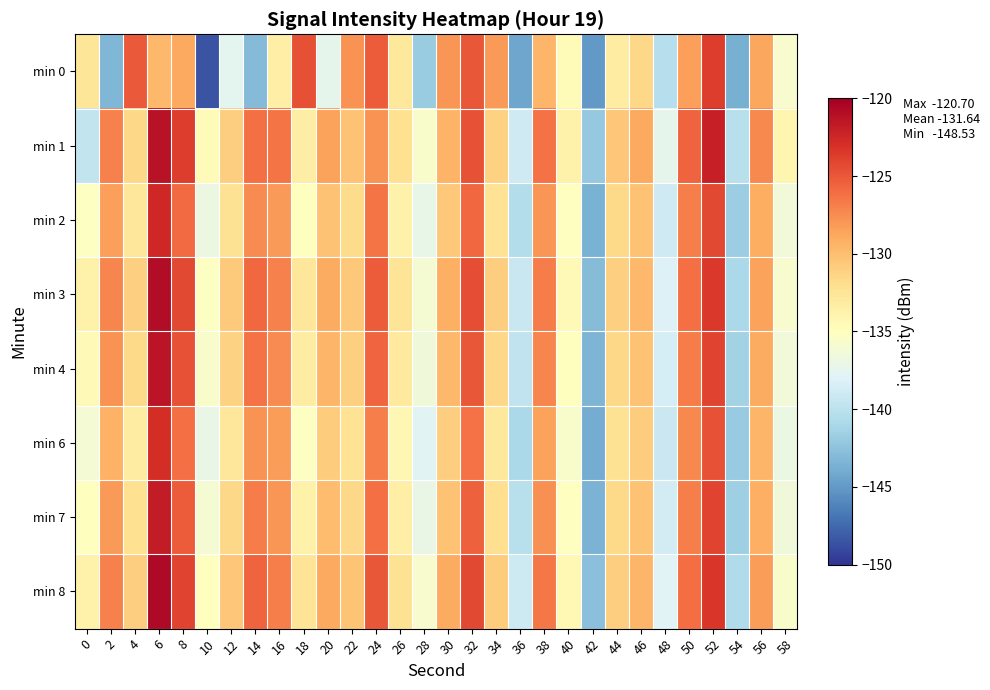

Rank the series by their maximum value, from lowest to highest.

min 0, min 6, min 2, min 7, min 4, min 1, min 3, min 8